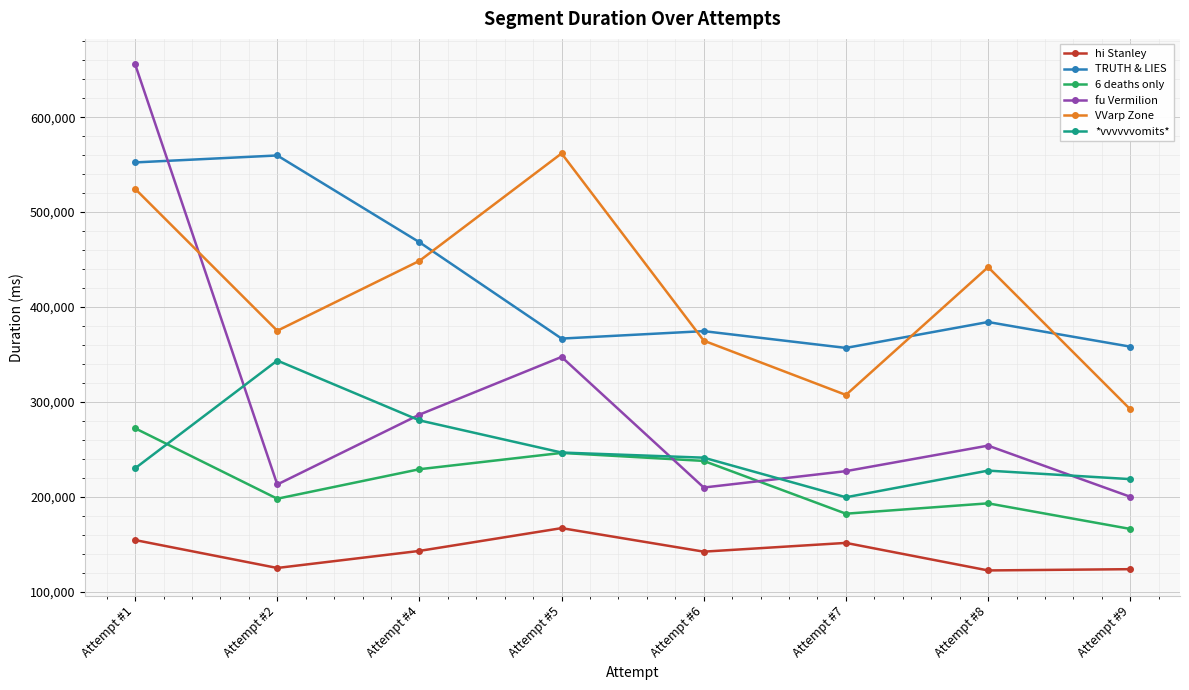

What is the total value across all series at Attempt #5?

1935137